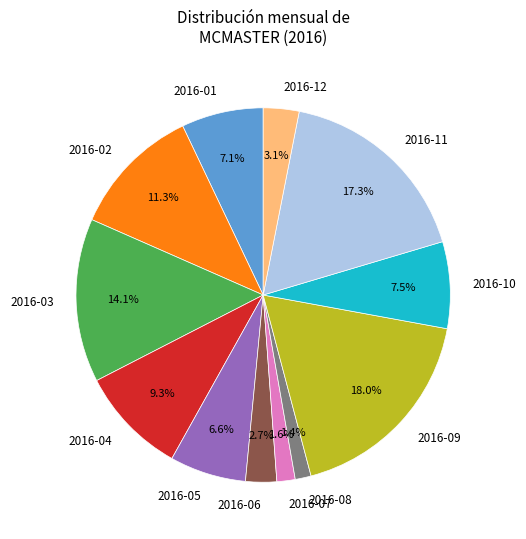

Is the sum of 2016-09 and 2016-02 greater than half?

No